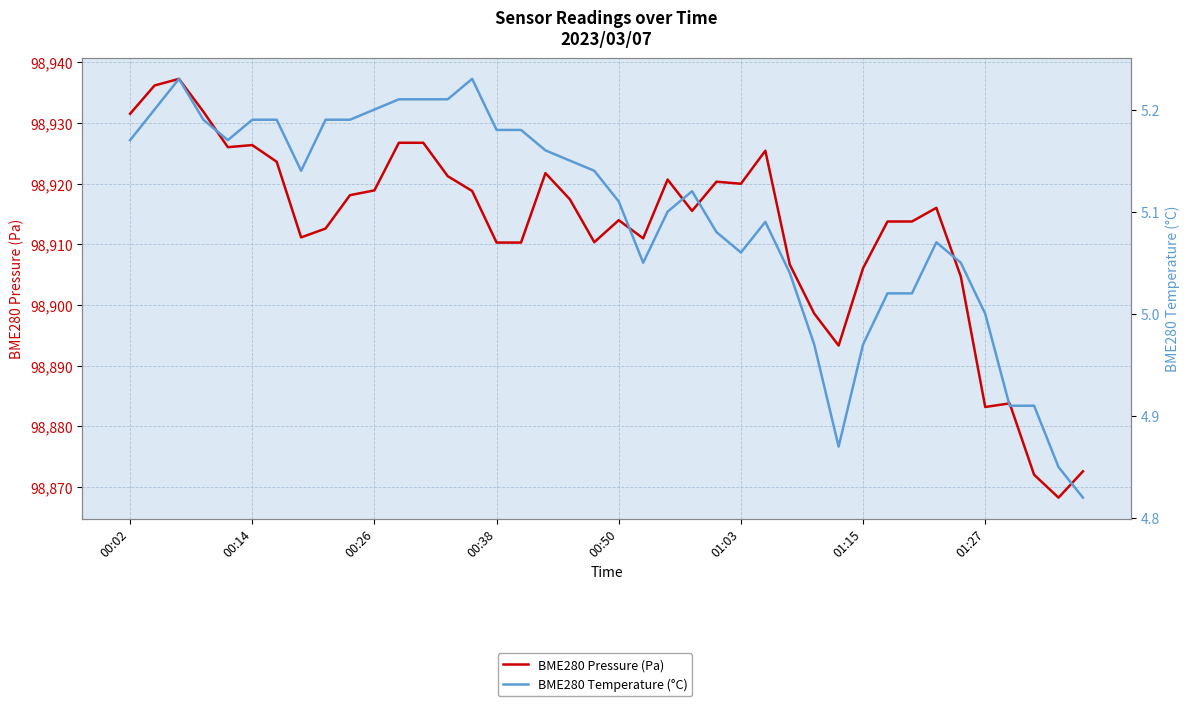

What is the difference between the second highest and minimum values in the BME280 Temperature (°C) series?

0.4